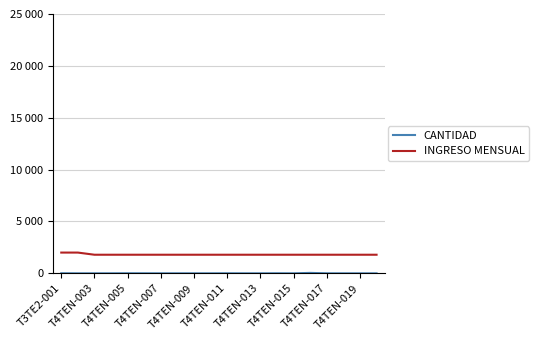

Which series has the widest spread of values?

INGRESO MENSUAL